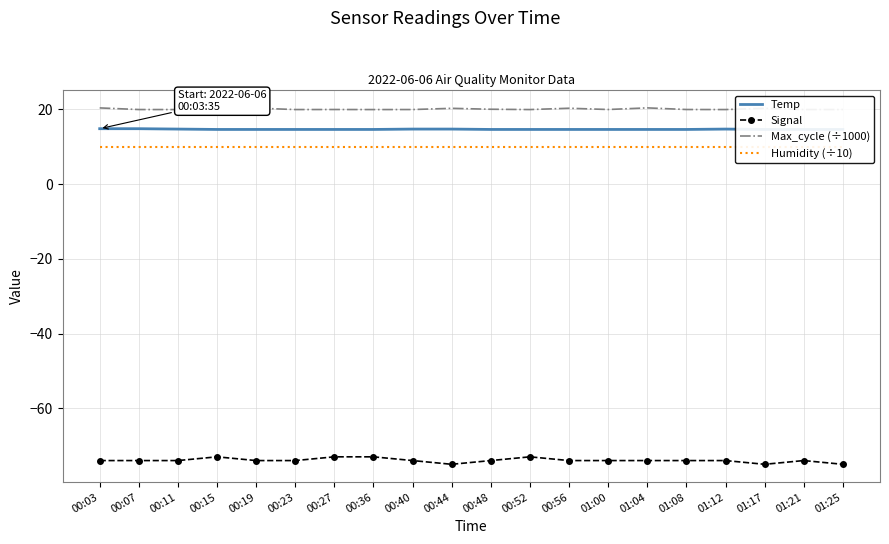

Which has a higher value, 00:36 or 01:04?

00:36